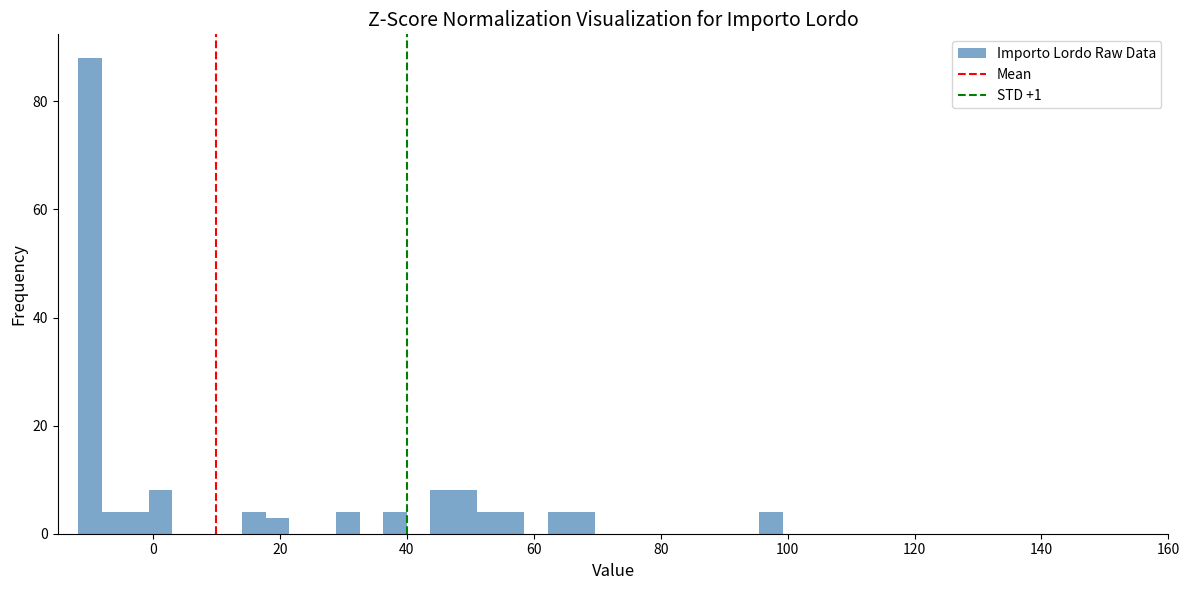

Read against the x-axis, roughly where is the centre of the tallest bar?

-10